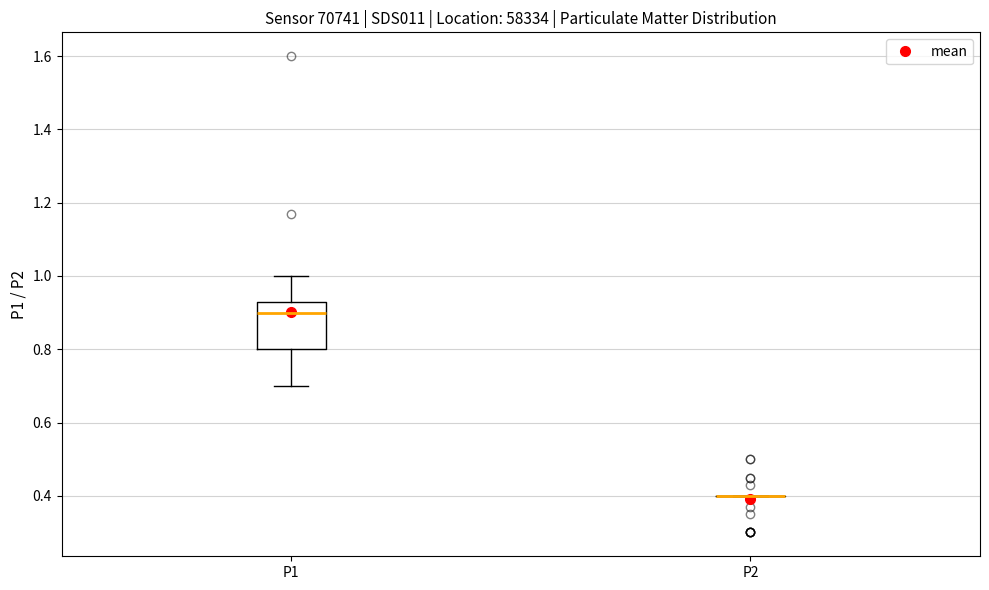

Comparing the boxes themselves (not the whiskers), which one is the tallest?

P1